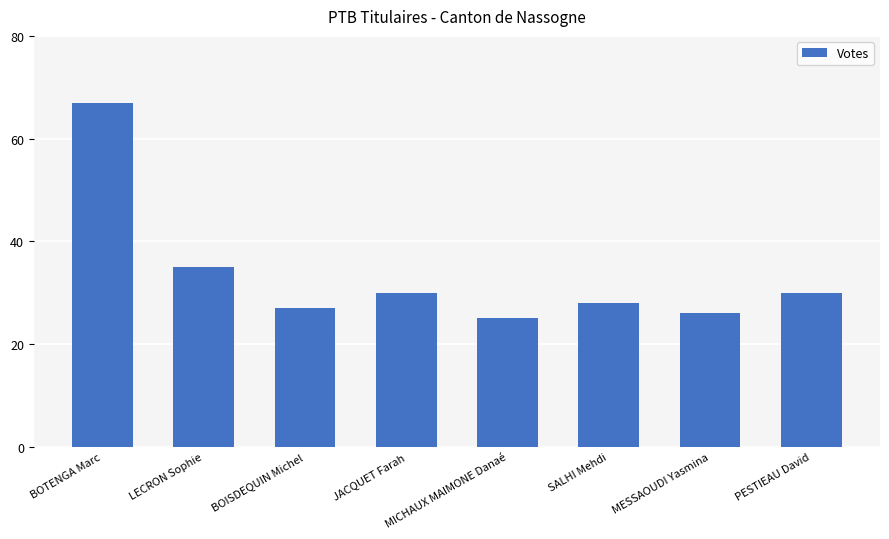

Reading left to right, transcribe all the data shown in this chart.

67	35	27	30	25	28	26	30